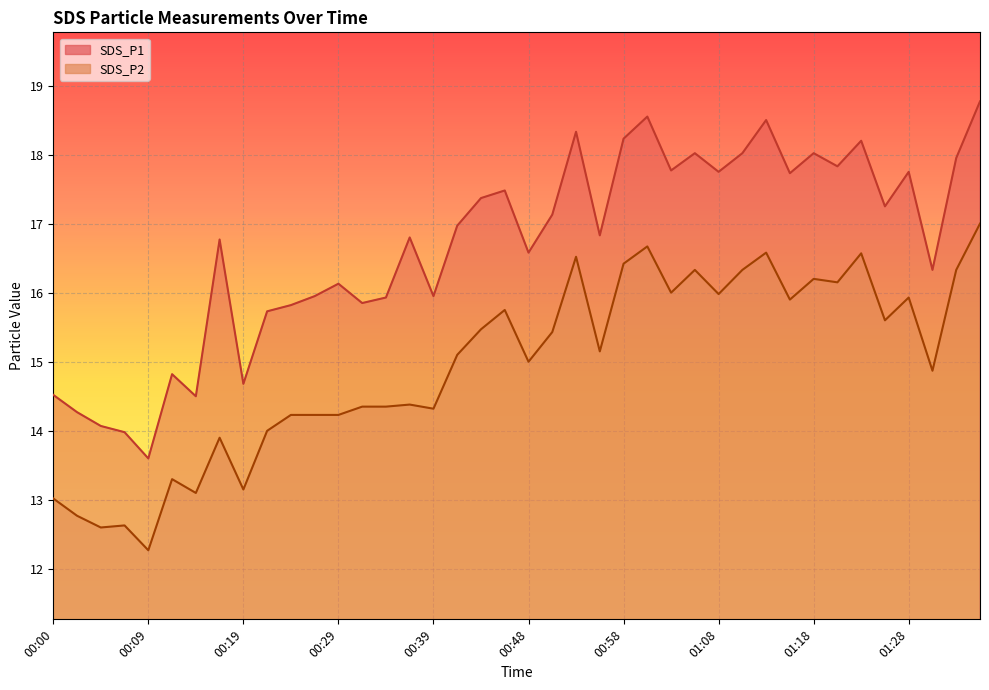

The SDS_P1 series shows 14.0 at 00:07. True or false?

True